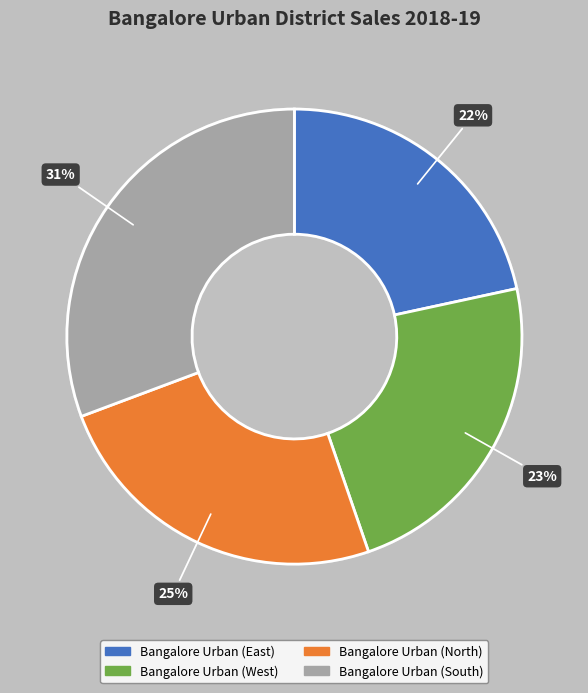

What is the ratio of the value at Bangalore Urban (South) to the value at Bangalore Urban (West)?

1.3